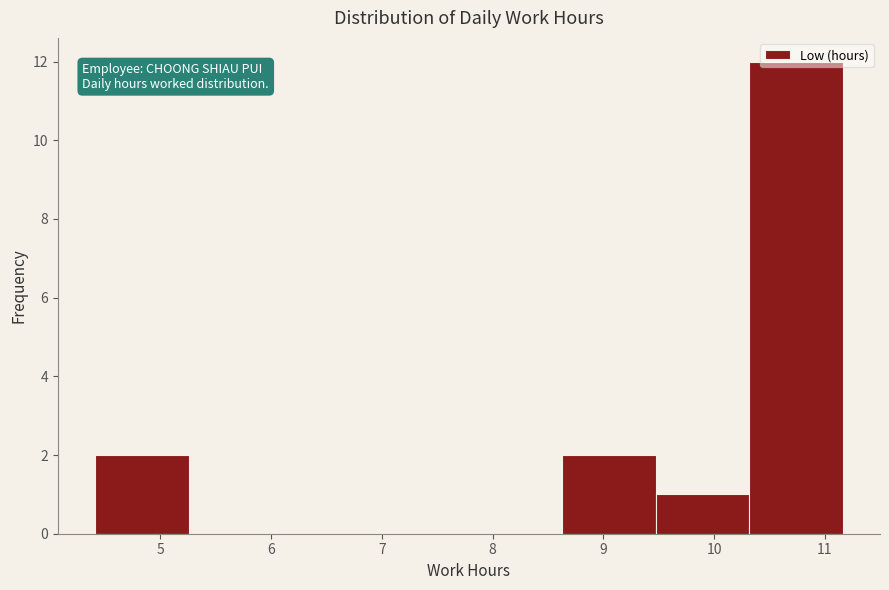

How tall is the bar that spans 4.4 to 5.3 on the x-axis? Neither the bar edges nor the heights are printed on the chart, so give them approximately, as read against the axes.

2